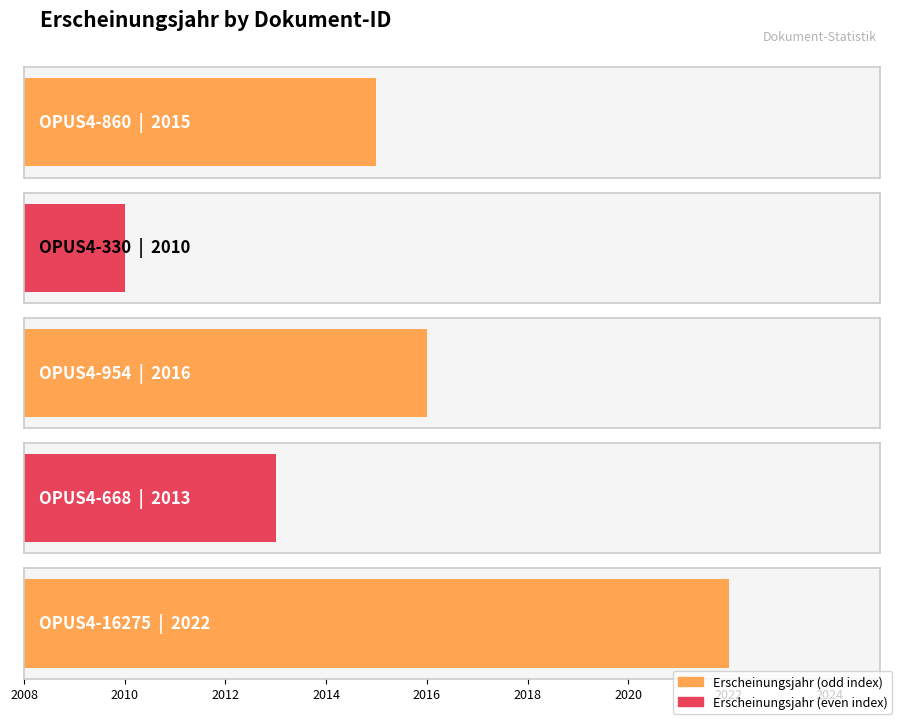

List the labels in order of value, largest first.

OPUS4-16275, OPUS4-954, OPUS4-860, OPUS4-668, OPUS4-330